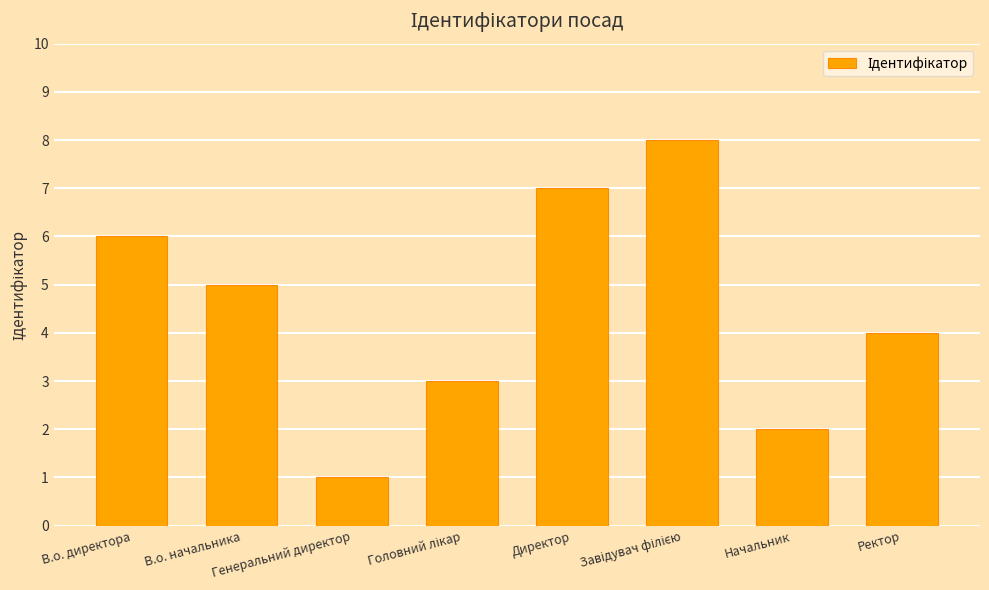

What position from the right is В.о. начальника?

7